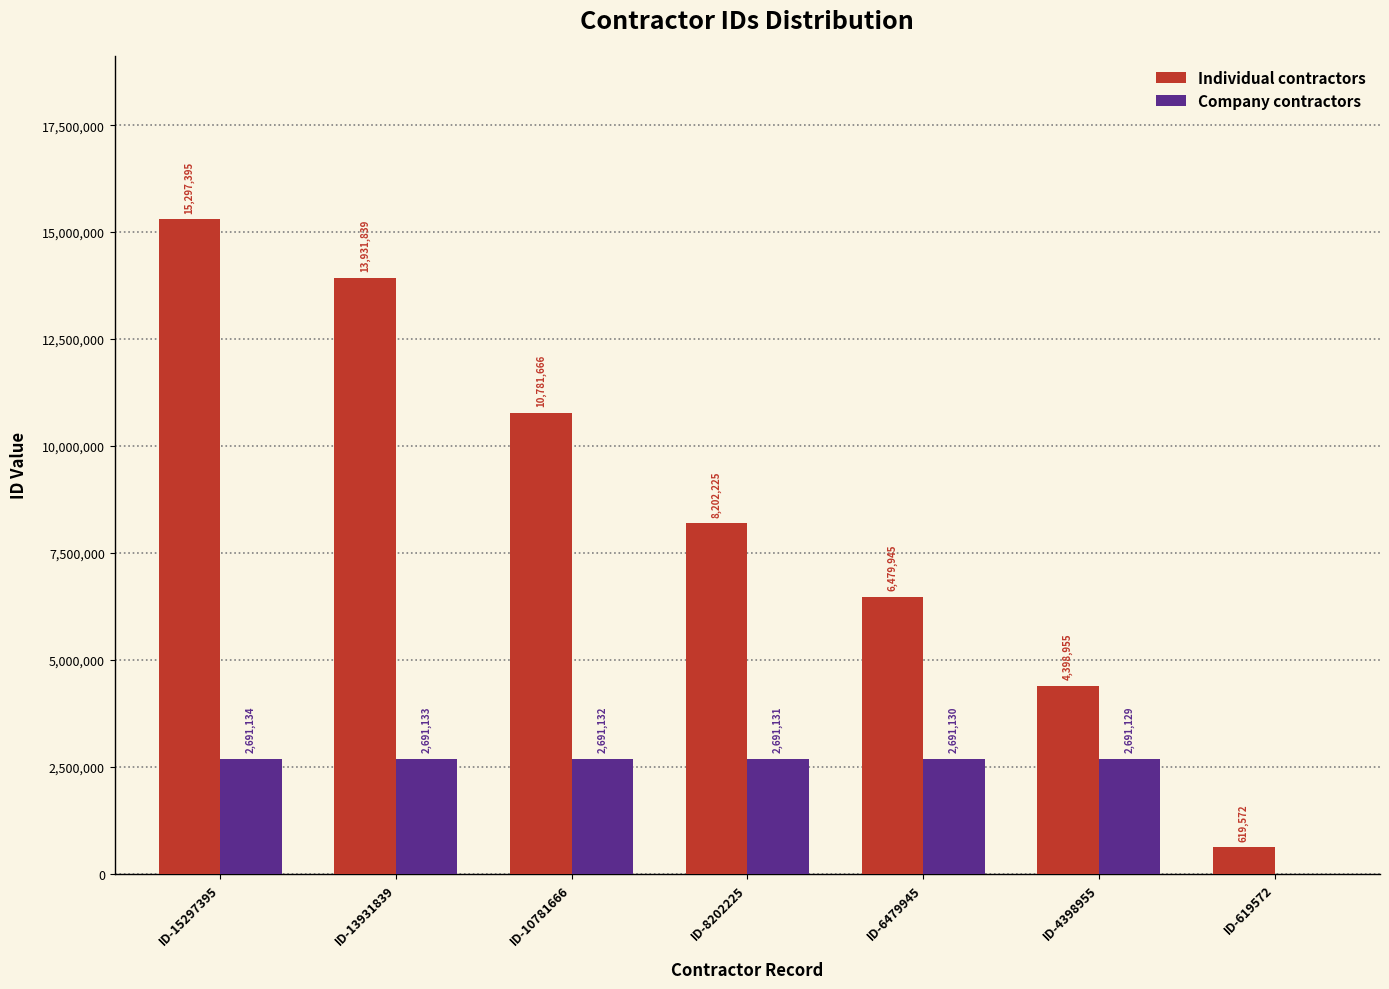

At which category does the chart reach its peak across all series?

ID-15297395